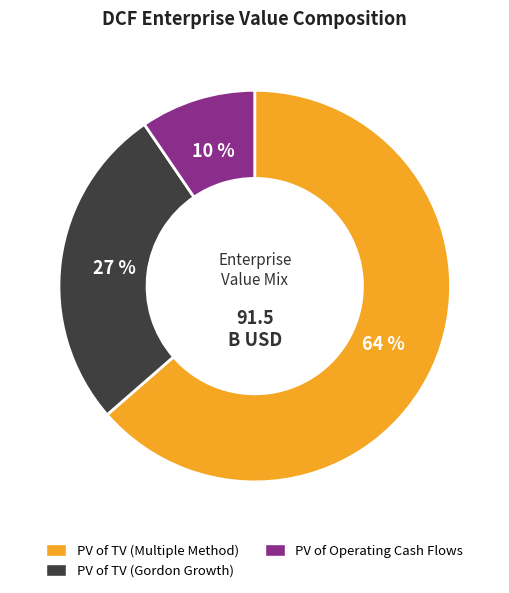

To the nearest percent, what is the average slice percentage?

33%